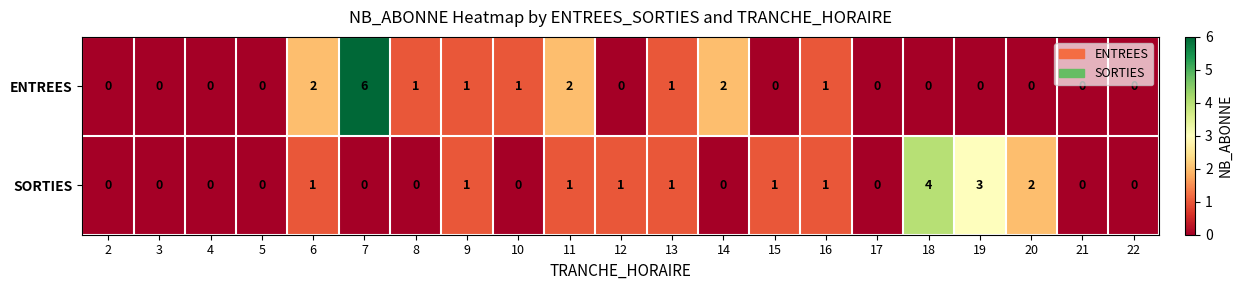

Which series has the widest spread of values?

ENTREES